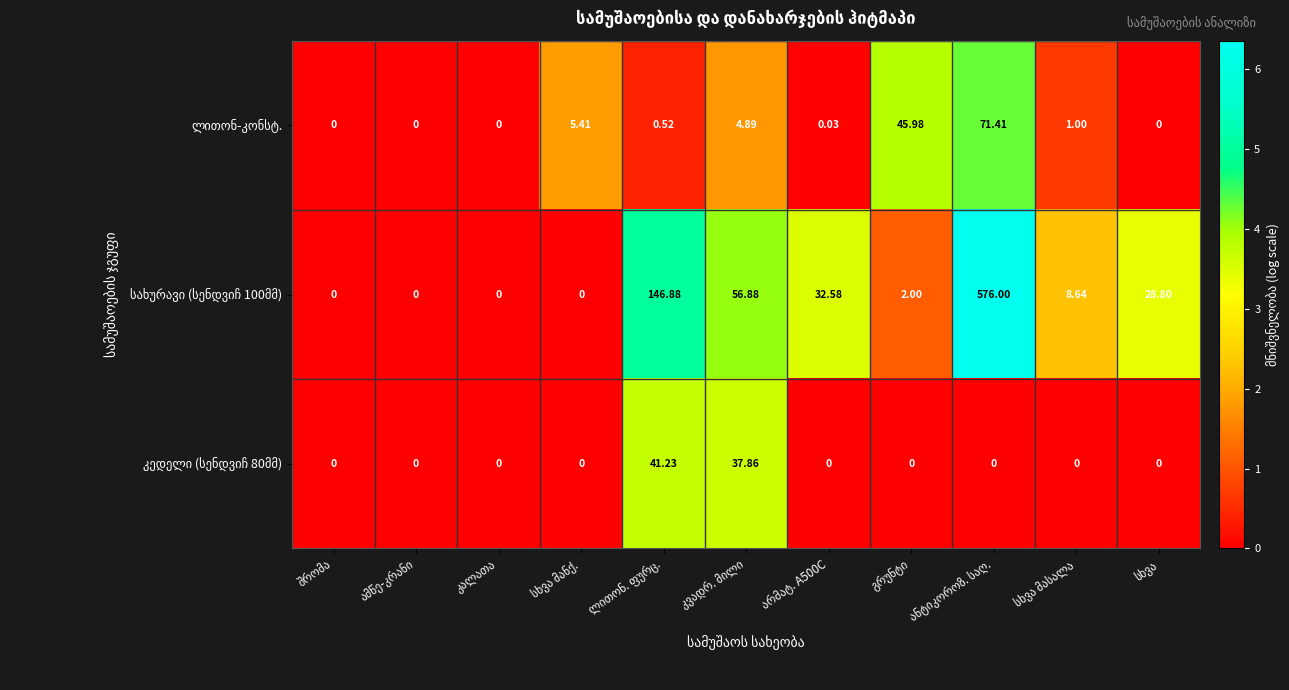

At which category is the sum across all series the highest?

ანტიკოროზ. საღ.